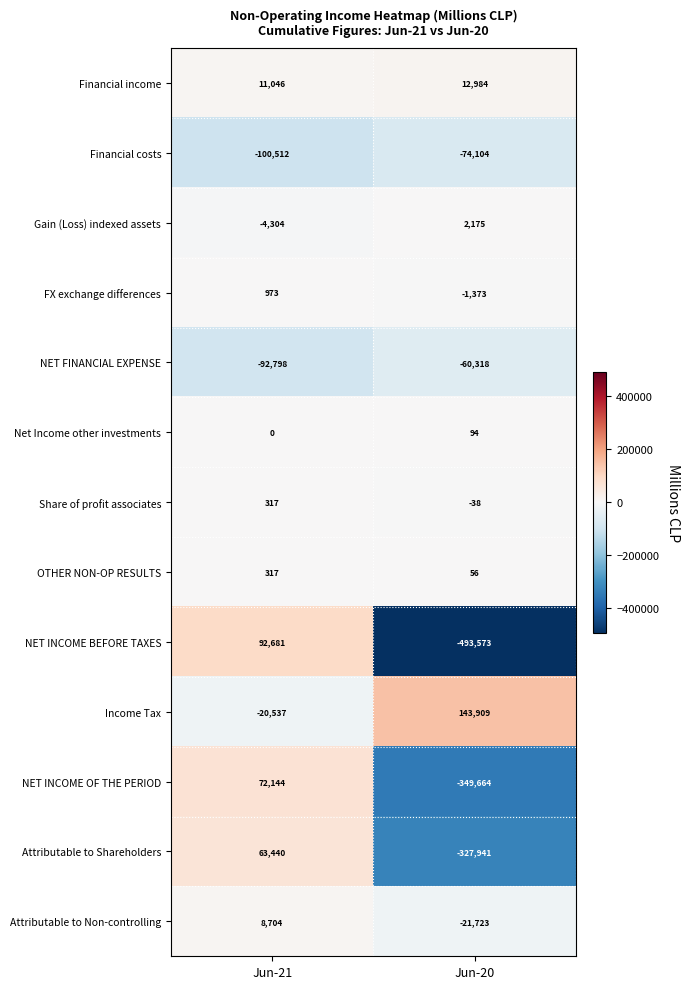

Reading right to left, what are all the values shown in this chart?

Financial income: Jun-20=12984	Jun-21=11046
Financial costs: Jun-20=-74104	Jun-21=-100512
Gain (Loss) indexed assets: Jun-20=2175	Jun-21=-4304
FX exchange differences: Jun-20=-1373	Jun-21=973
NET FINANCIAL EXPENSE: Jun-20=-60318	Jun-21=-92798
Net Income other investments: Jun-20=94	Jun-21=0
Share of profit associates: Jun-20=-38	Jun-21=317
OTHER NON-OP RESULTS: Jun-20=56	Jun-21=317
NET INCOME BEFORE TAXES: Jun-20=-493573	Jun-21=92681
Income Tax: Jun-20=143909	Jun-21=-20537
NET INCOME OF THE PERIOD: Jun-20=-349664	Jun-21=72144
Attributable to Shareholders: Jun-20=-327941	Jun-21=63440
Attributable to Non-controlling: Jun-20=-21723	Jun-21=8704